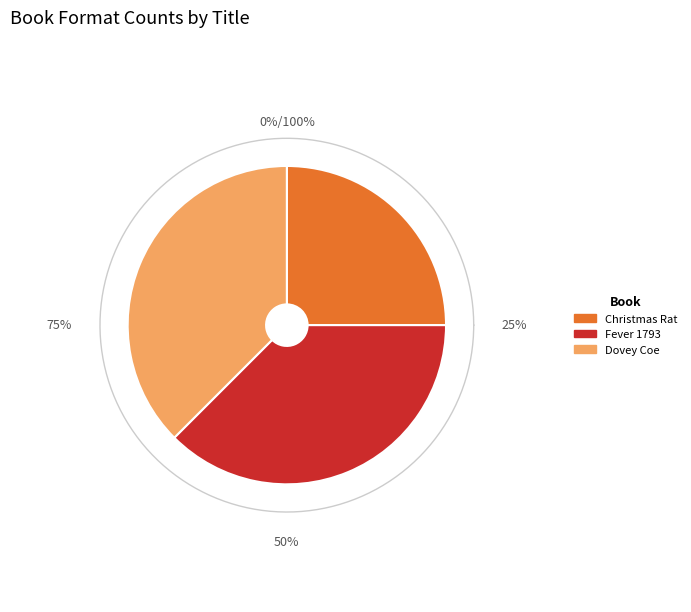

Which category has the biggest portion of the pie?

Fever 1793